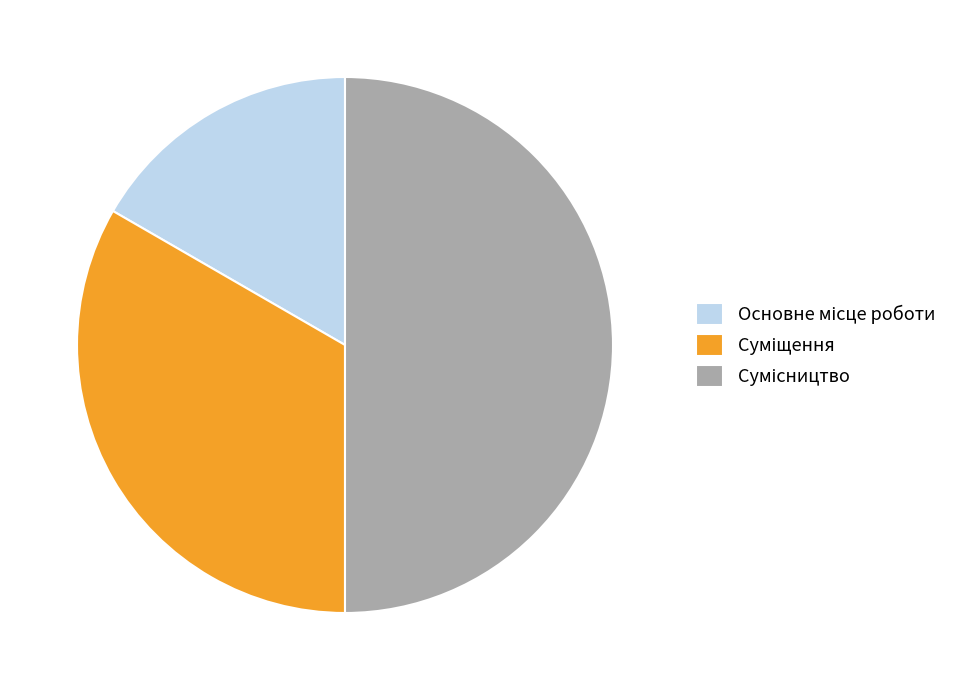

To the nearest percent, what portion does Основне місце роботи represent?

17%